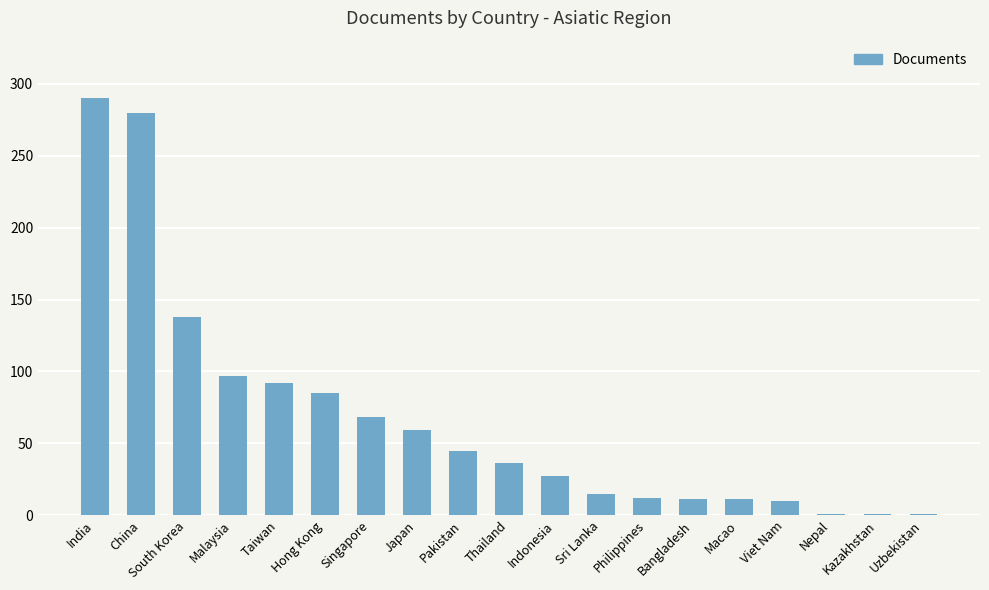

Is it true that the value at China is 169?

False